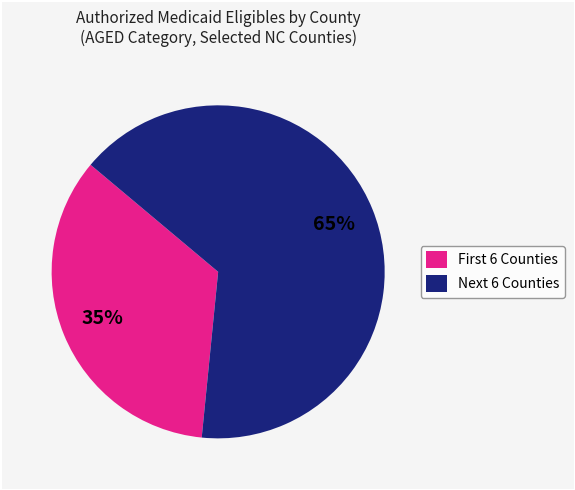

To the nearest percent, what portion does Next 6 Counties represent?

65%